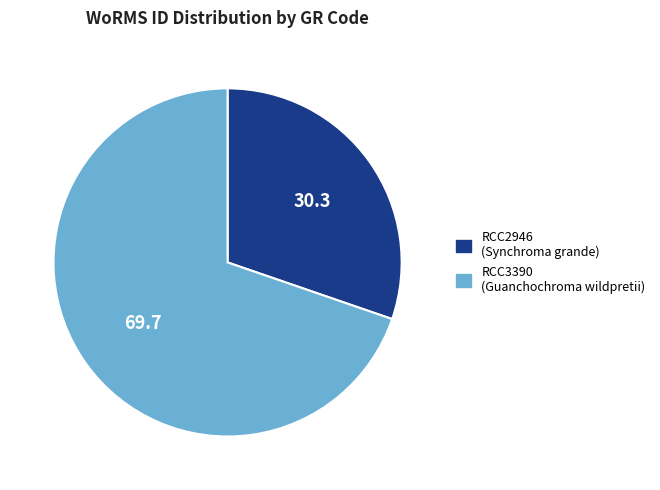

Is there a majority slice in this chart?

Yes